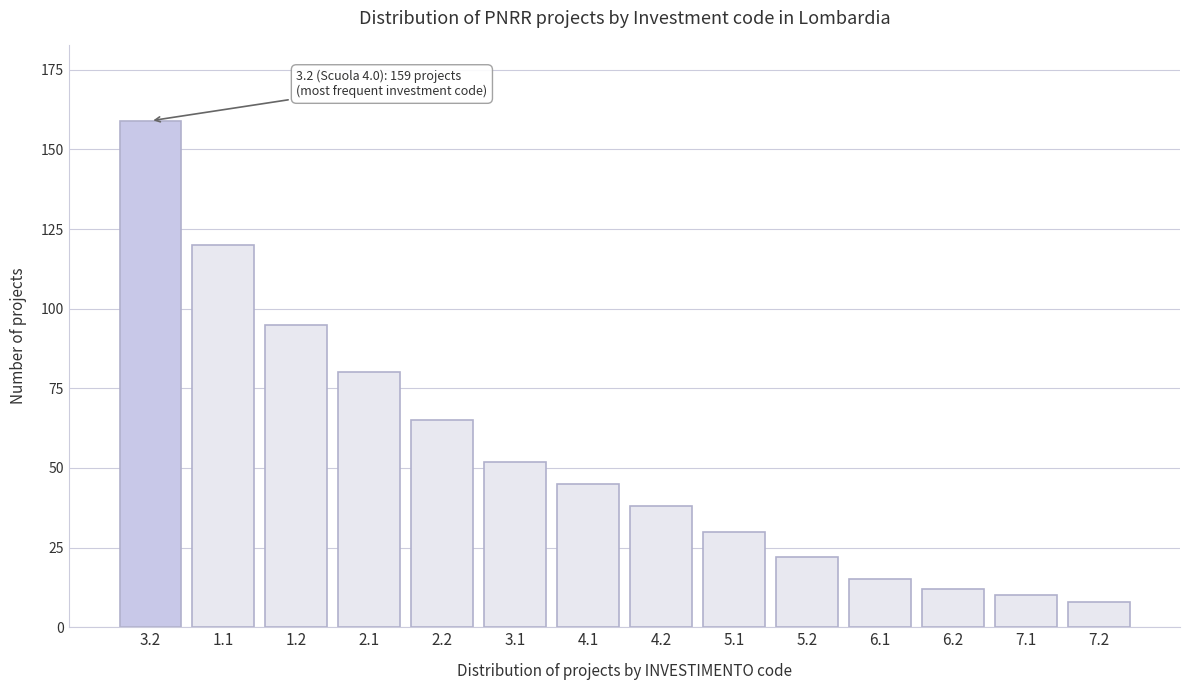

Reading left to right, what are all the values shown in this chart?

3.2=159	1.1=120	1.2=95	2.1=80	2.2=65	3.1=52	4.1=45	4.2=38	5.1=30	5.2=22	6.1=15	6.2=12	7.1=10	7.2=8